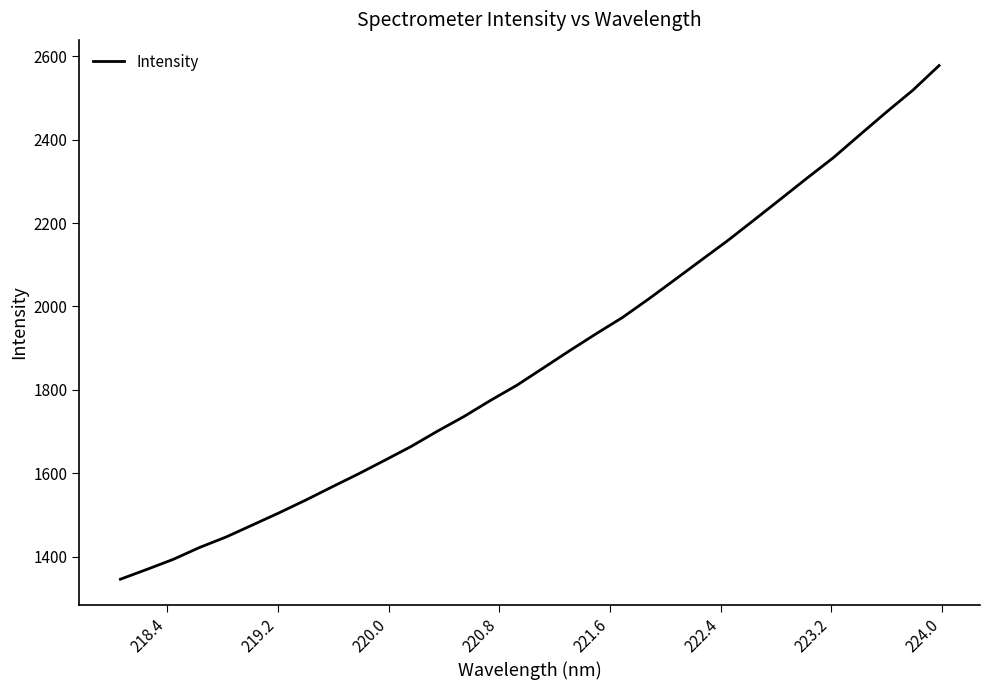

What is the smallest value displayed?

1345.6